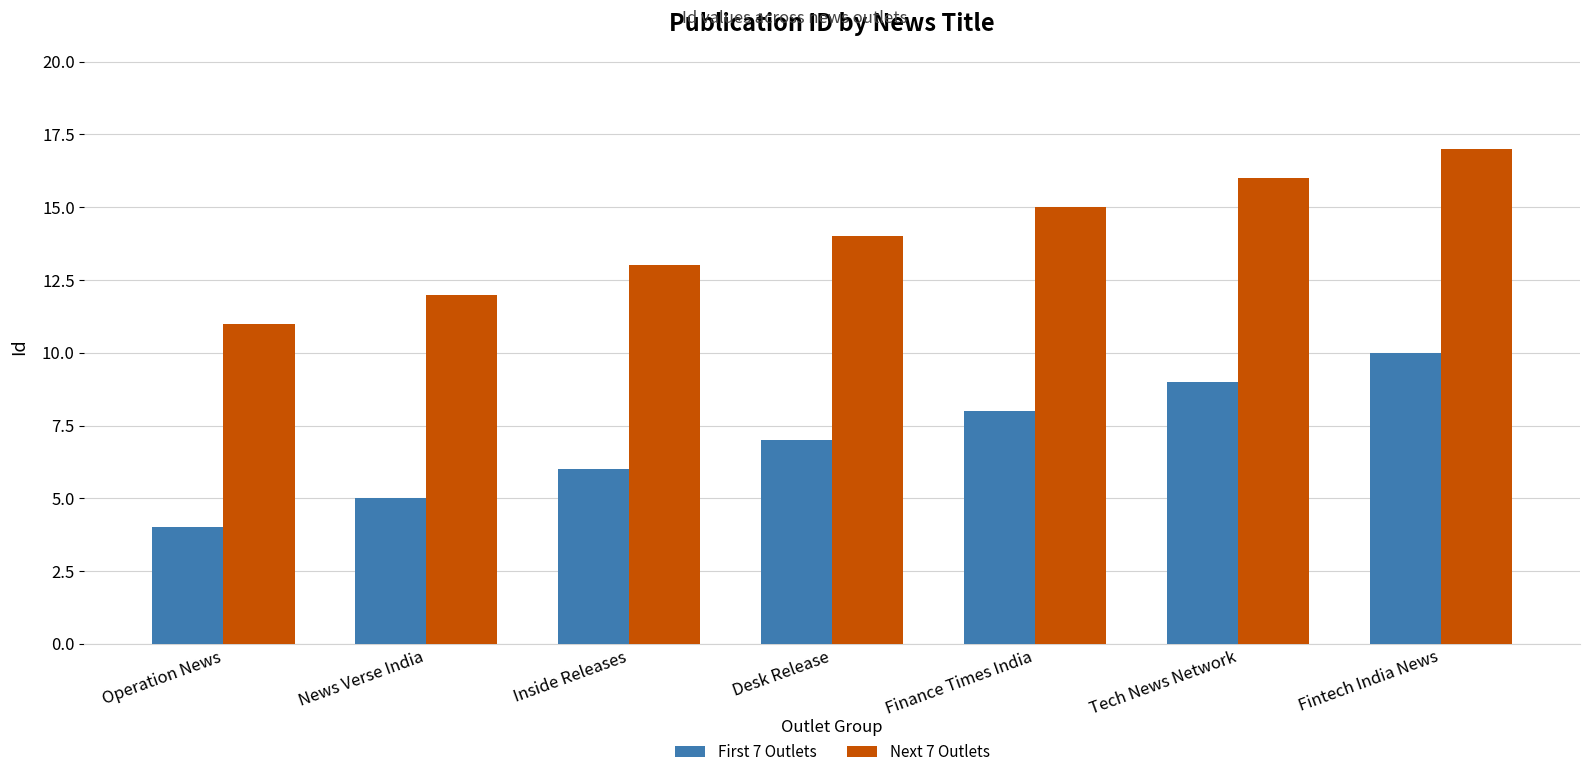

Reading left to right, extract all data points from this chart.

First 7 Outlets: Operation News=4	News Verse India=5	Inside Releases=6	Desk Release=7	Finance Times India=8	Tech News Network=9	Fintech India News=10
Next 7 Outlets: Operation News=11	News Verse India=12	Inside Releases=13	Desk Release=14	Finance Times India=15	Tech News Network=16	Fintech India News=17